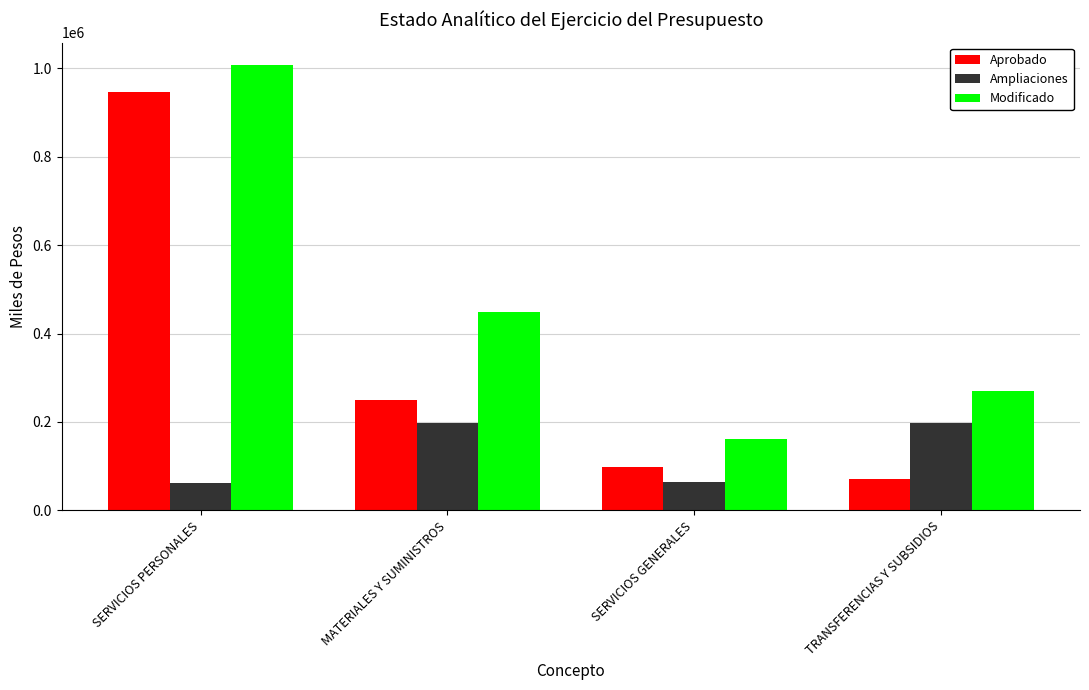

What is the smallest value displayed?

61350.8